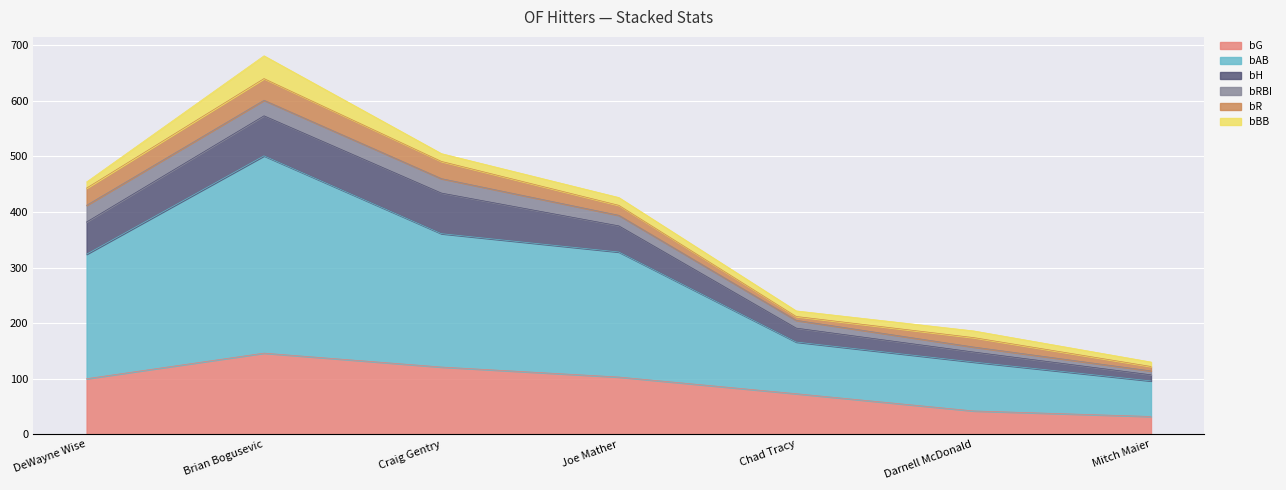

At which label is bBB closest to 24?

Craig Gentry